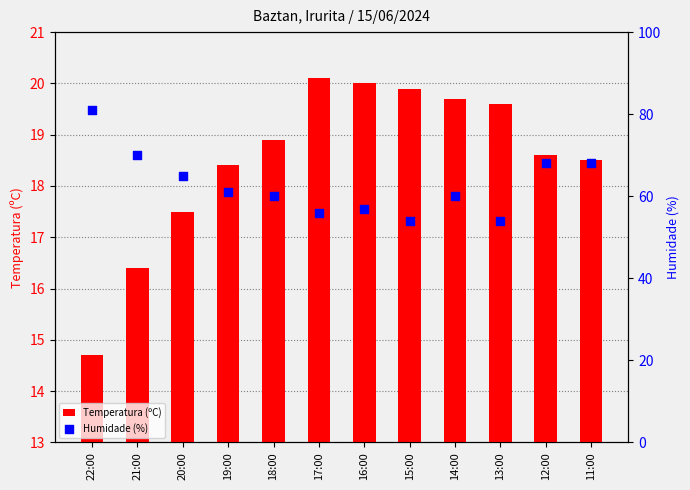

Which series reaches the minimum Y coordinate?

Temperatura (ºC)